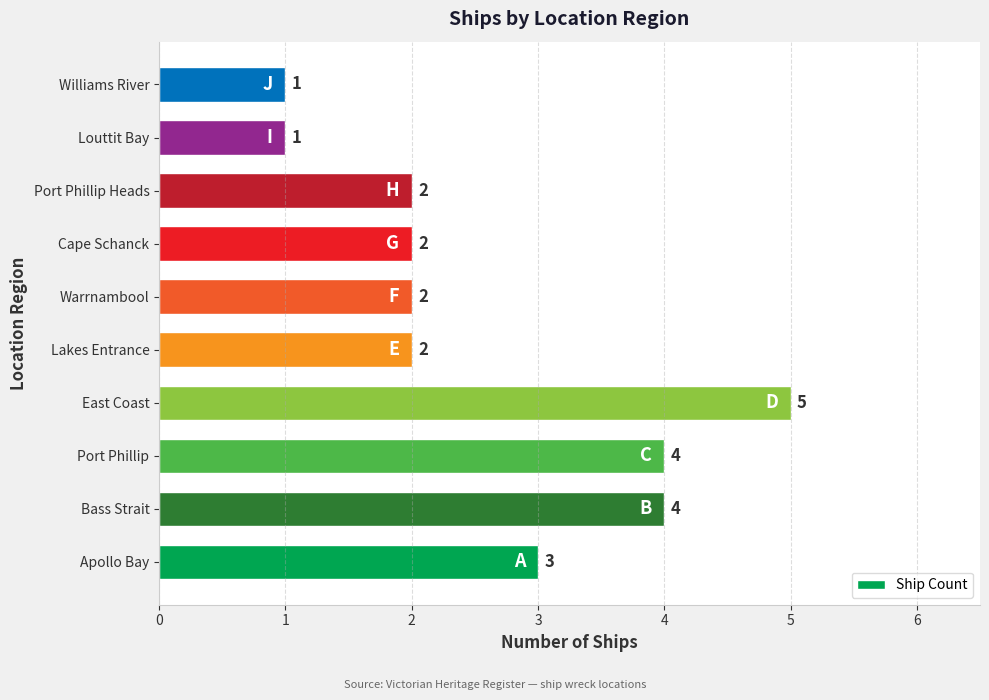

What is the difference between the maximum and second lowest values?

4